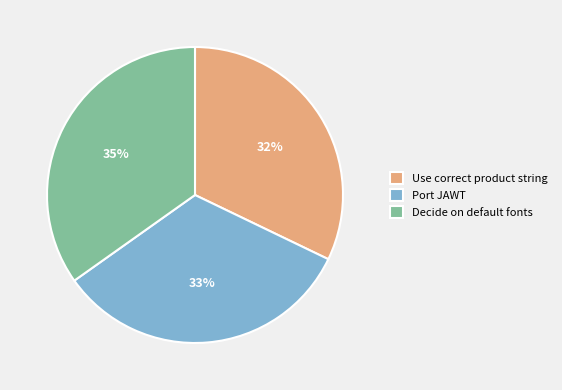

Does any single category account for the majority?

No